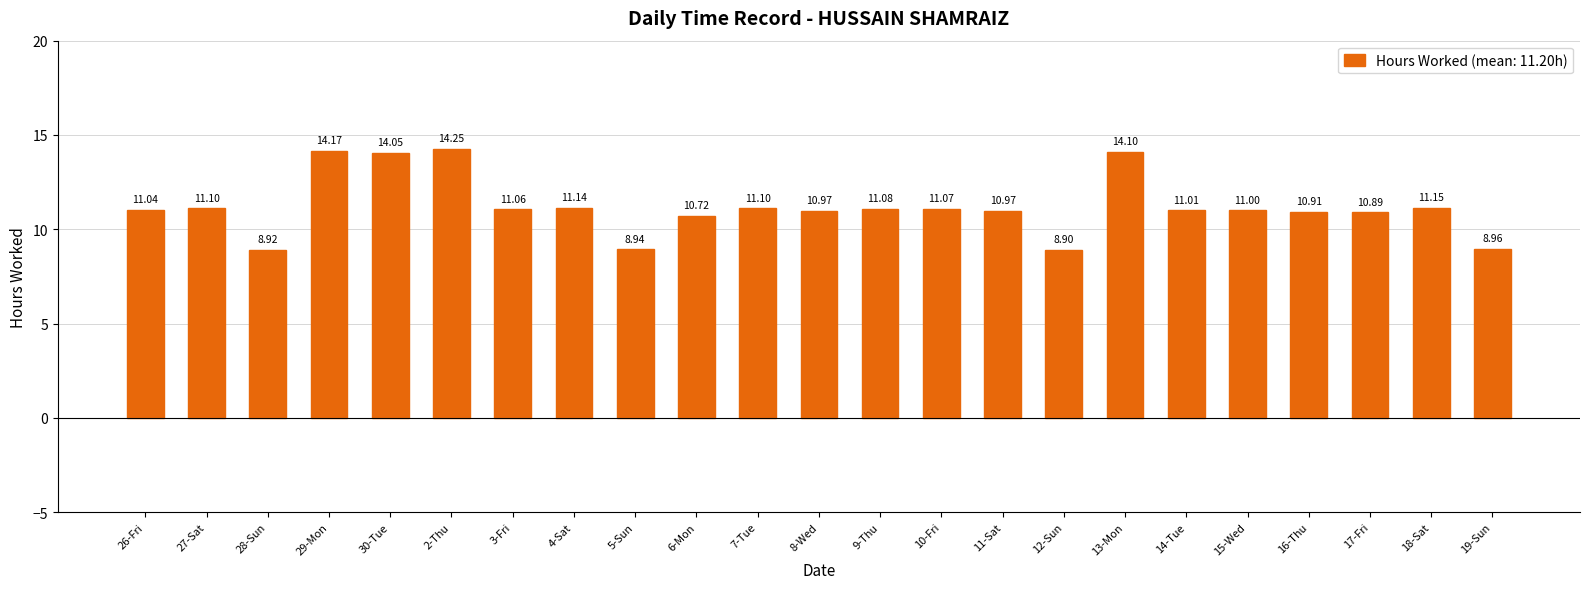

What is the change in value from 3-Fri to 13-Mon?

+3.0